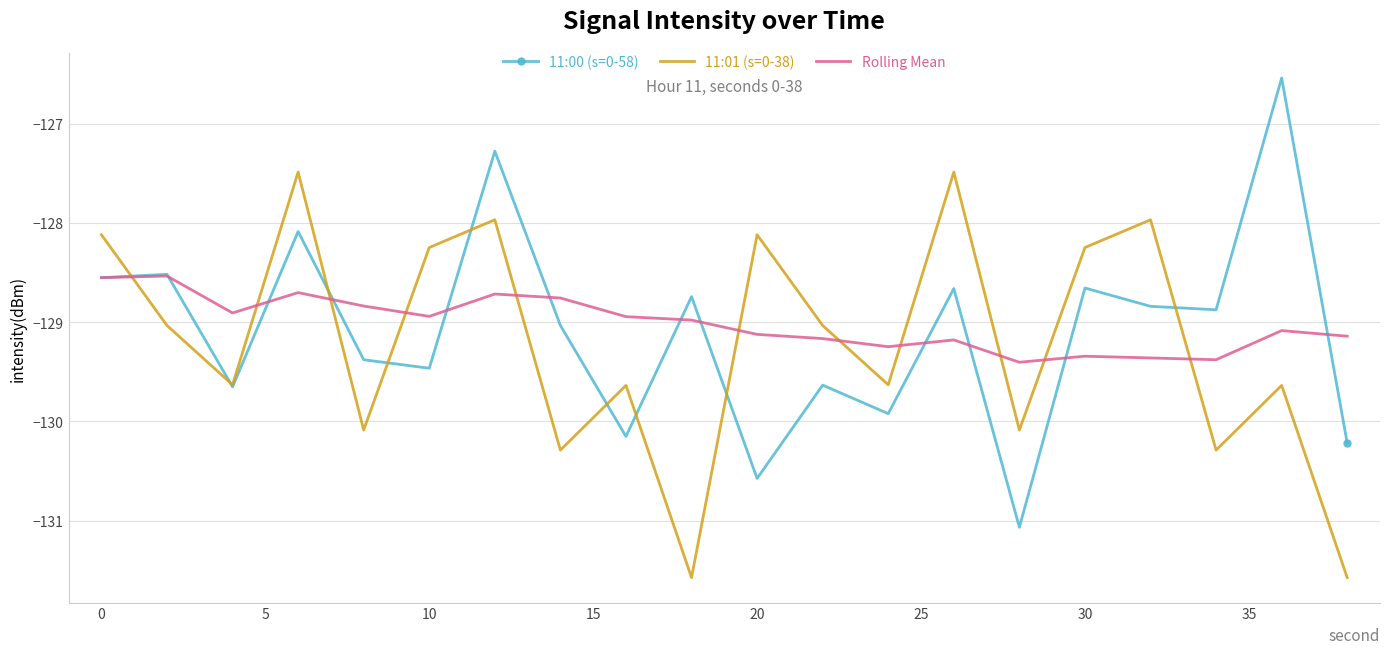

Does the chart display data point markers on the line(s)?

Yes